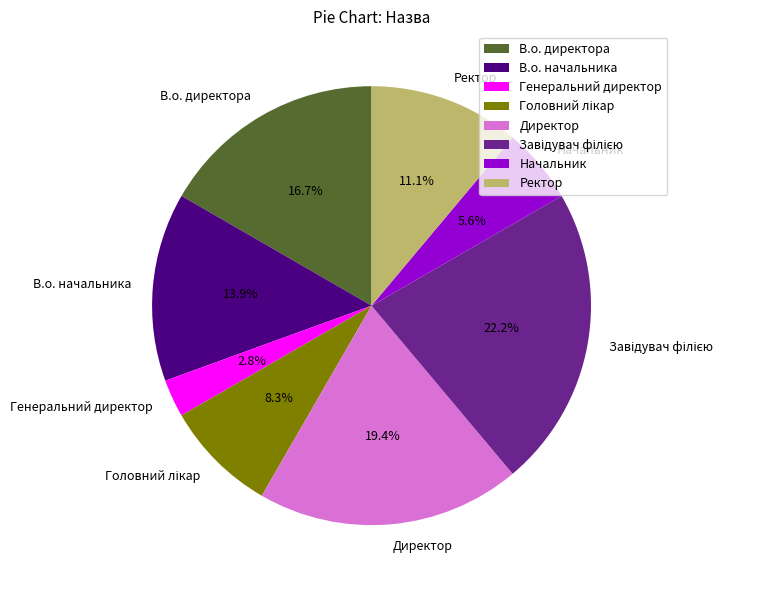

To the nearest percent, what percentage of the pie is Генеральний директор?

3%